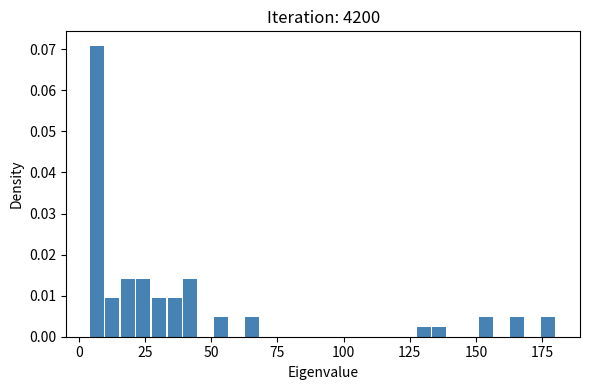

Around what value on the x-axis is the tallest bar? Give the approximate position of its centre, as read against the axis.

5